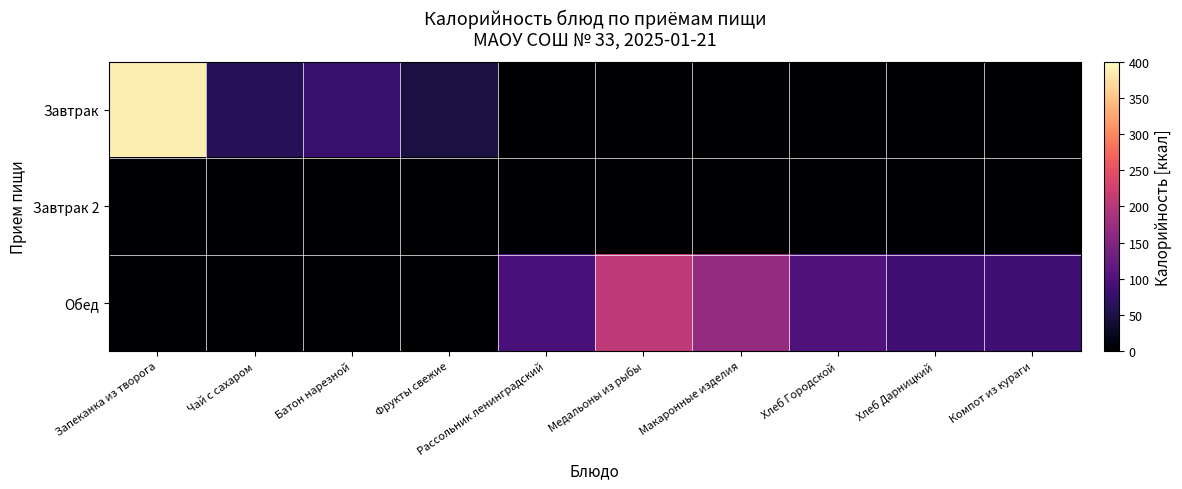

Rank the series by their maximum value, from highest to lowest.

Завтрак, Обед, Завтрак 2